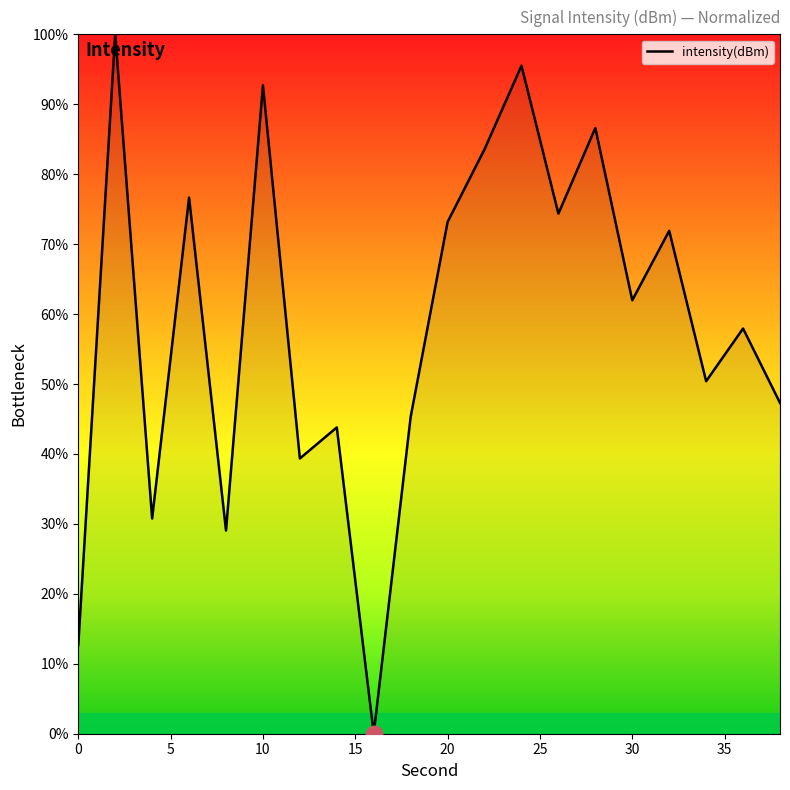

What is the difference between the maximum and minimum values?

100.0